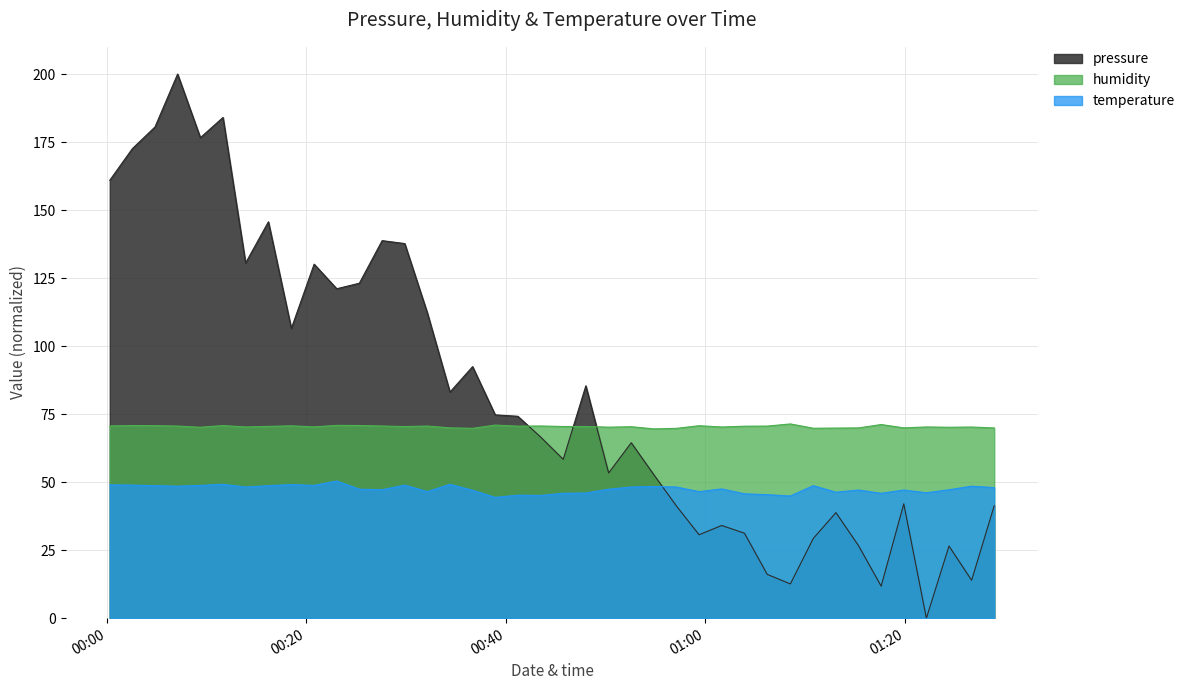

How many categories are shown in the chart?

40